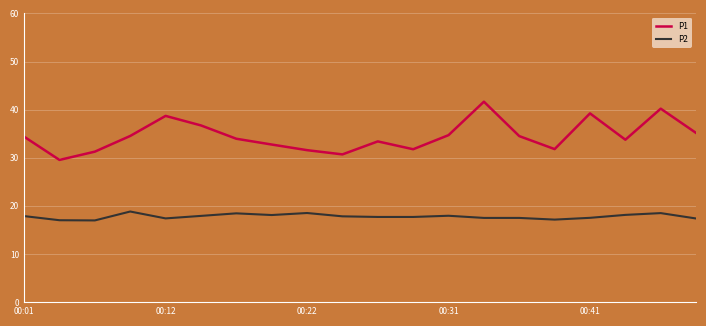

True or false: P2 and P1 cross at least once.

False